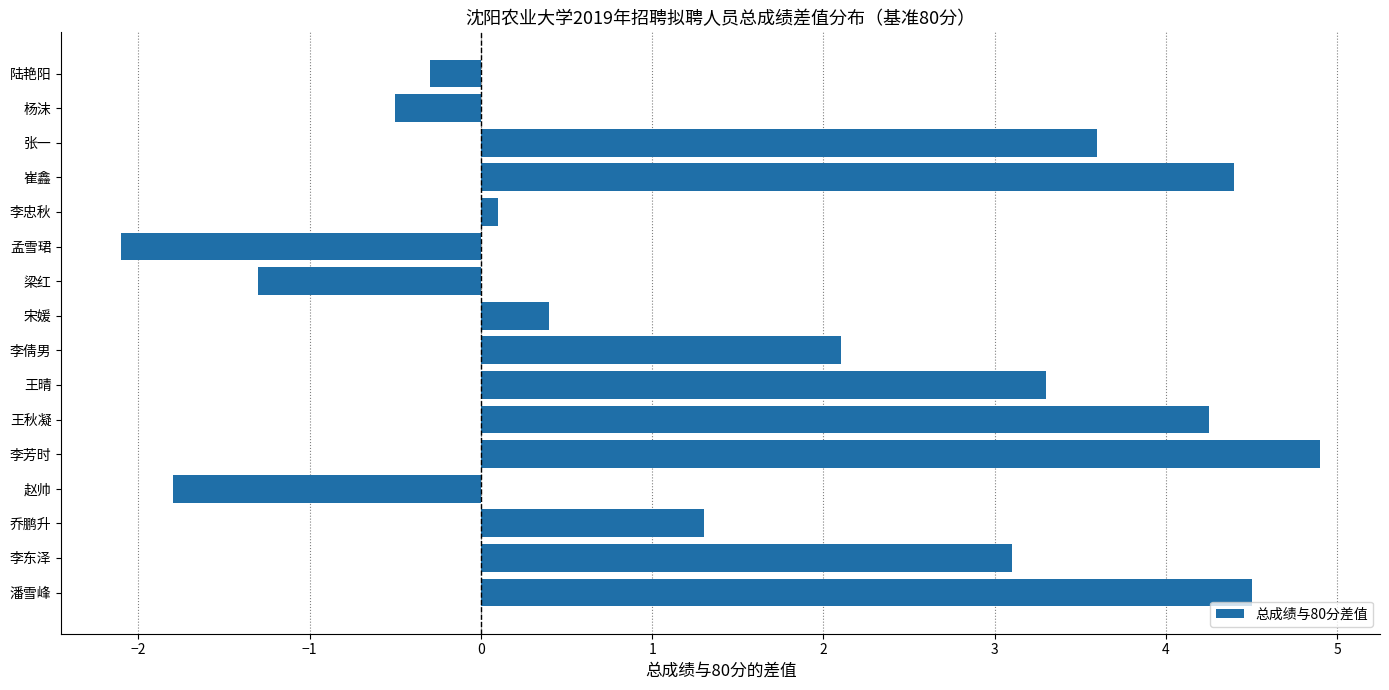

Rank the categories by value from lowest to highest.

孟雪珺, 赵帅, 梁红, 杨沫, 陆艳阳, 李忠秋, 宋媛, 乔鹏升, 李倩男, 李东泽, 王晴, 张一, 王秋凝, 崔鑫, 潘雪峰, 李芳时